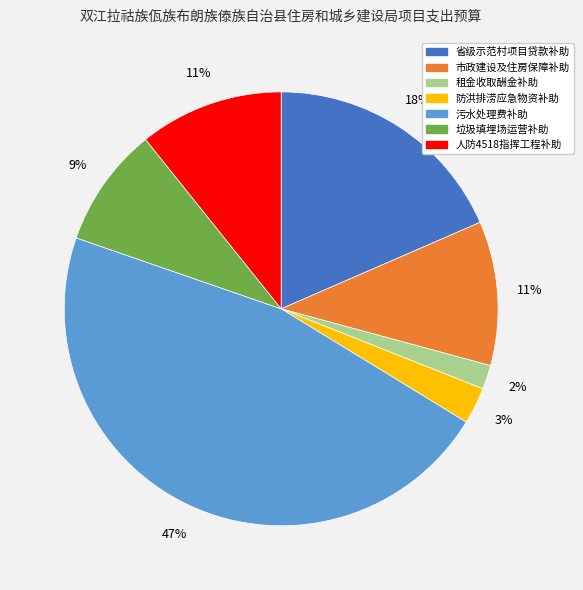

Does any single category account for the majority?

No